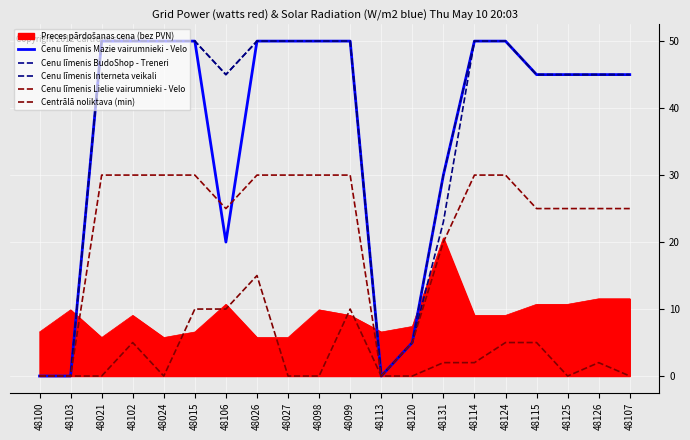

What is the value of the Cenu līmenis Mazie vairumnieki - Velo point at the 17th from the left?

45